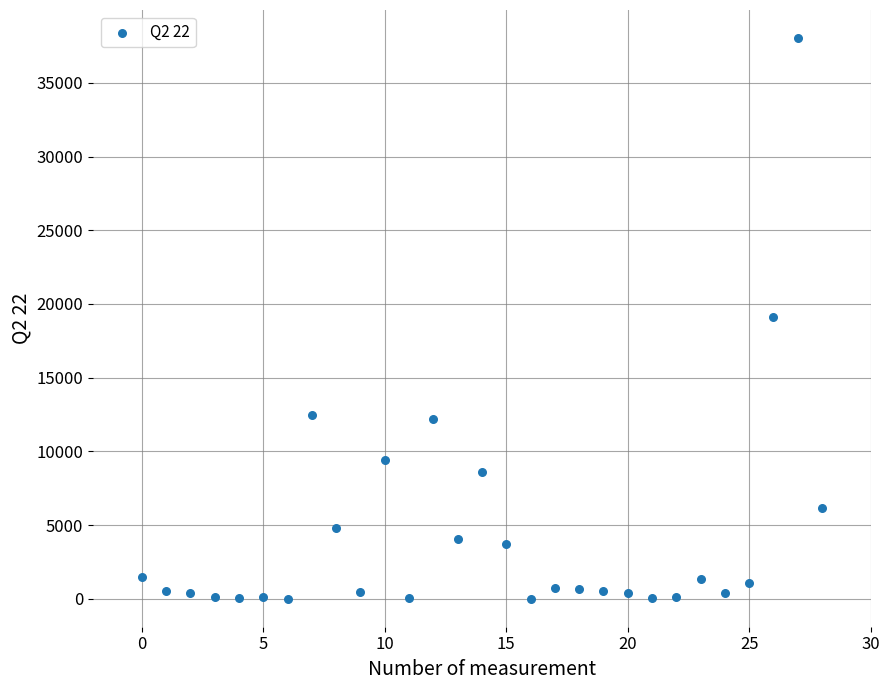

What is the range of Y values (max minus min)?

38034.9